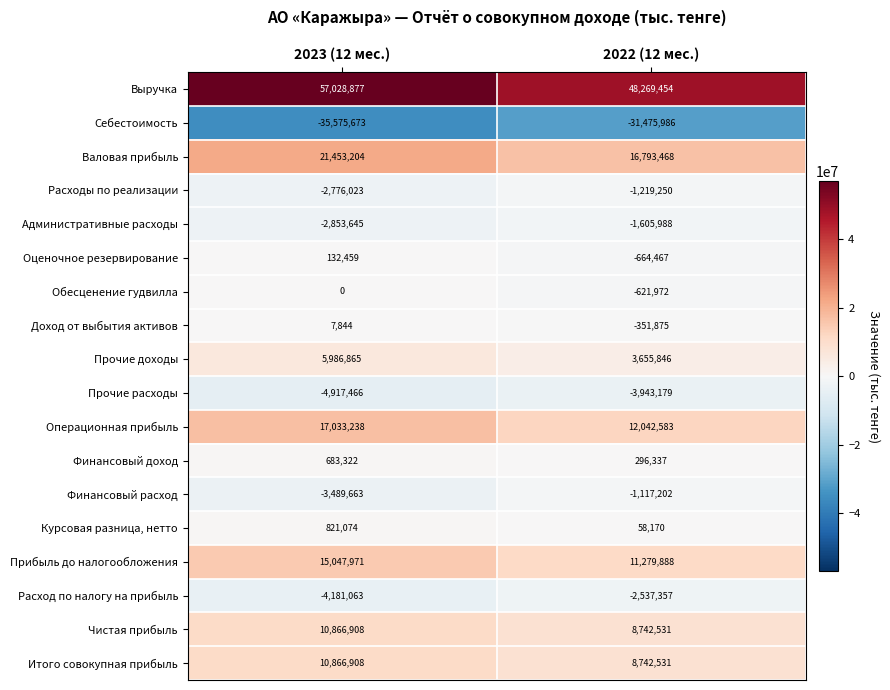

True or false: Валовая прибыль has a value of 21453204 at 2023 (12 мес.).

True